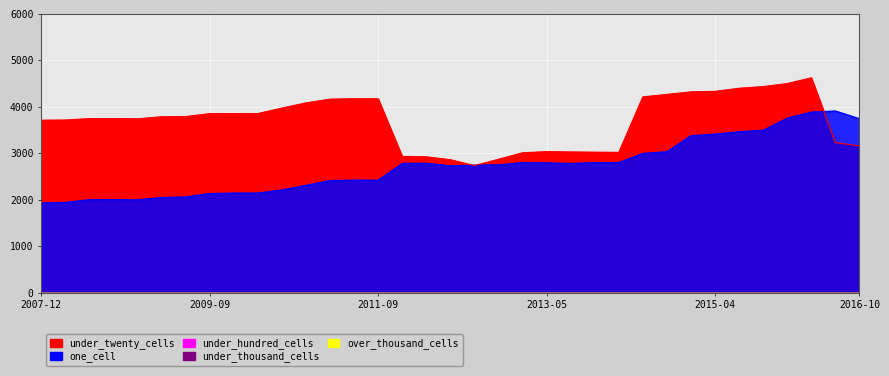

Between 24 and 25, which series saw the biggest shift?

under_twenty_line